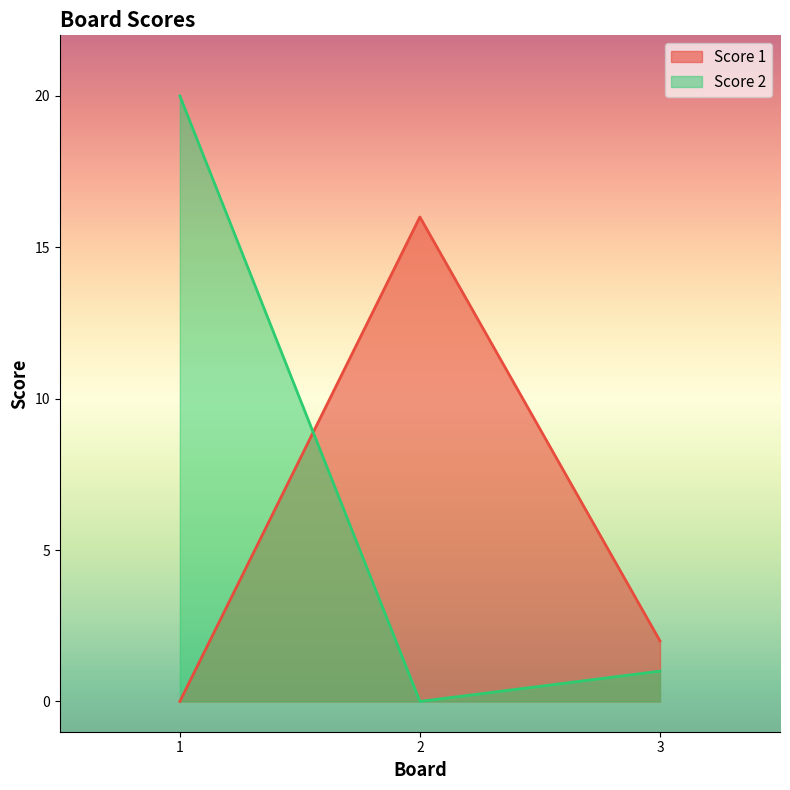

At which category does the chart reach its minimum across all series?

1